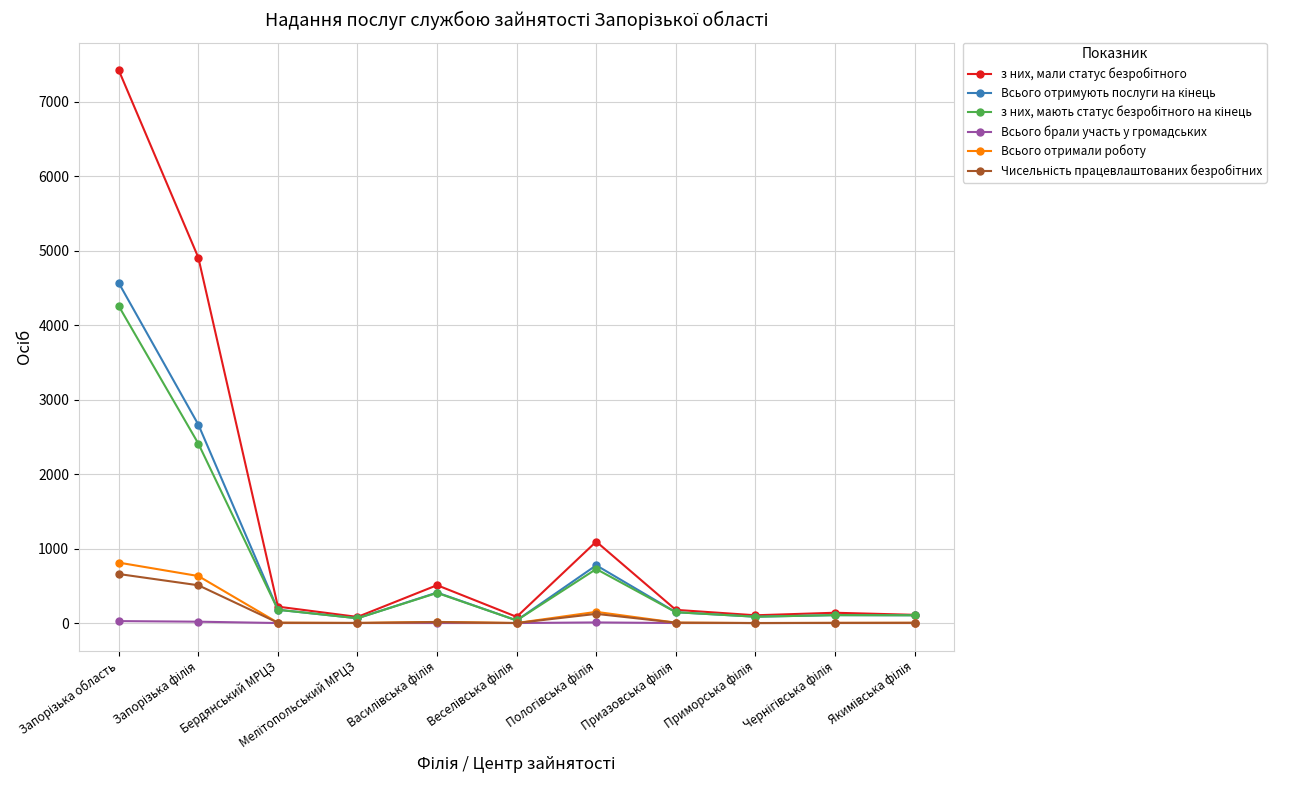

What is the greatest value displayed?

7421